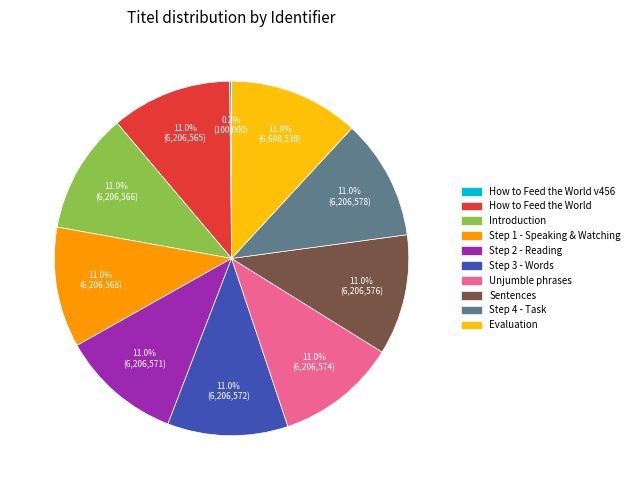

What is the largest slice in the pie chart?

Evaluation